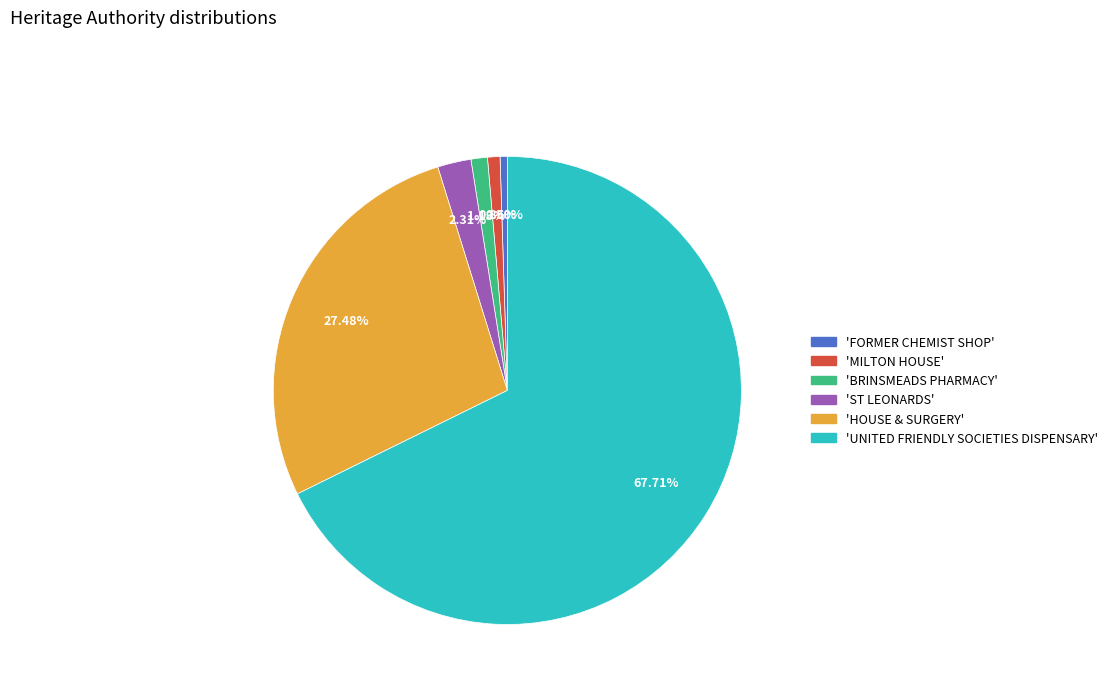

Is there any slice that represents more than half of the pie?

Yes